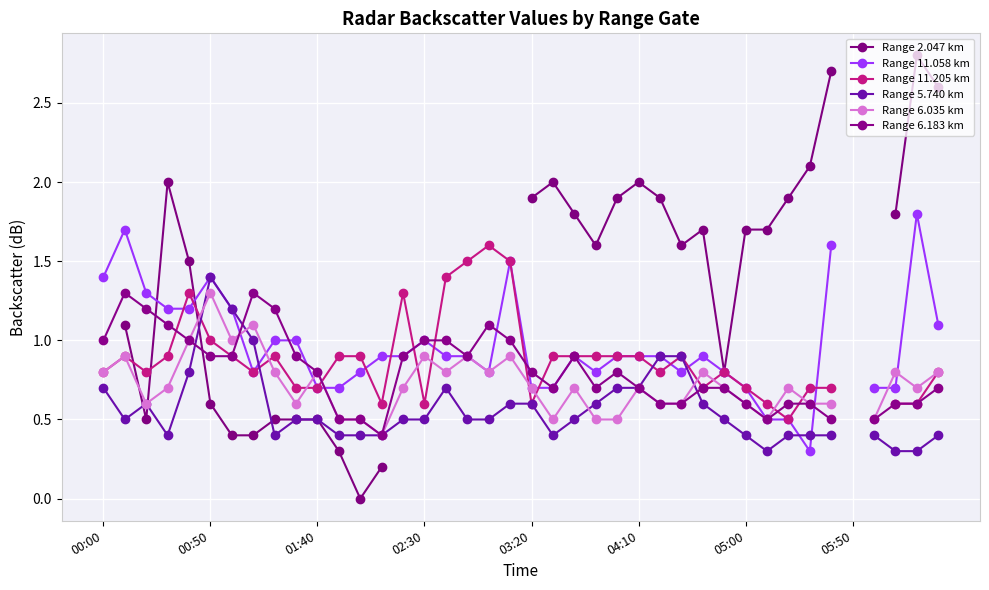

How many distinct data groups are displayed?

6